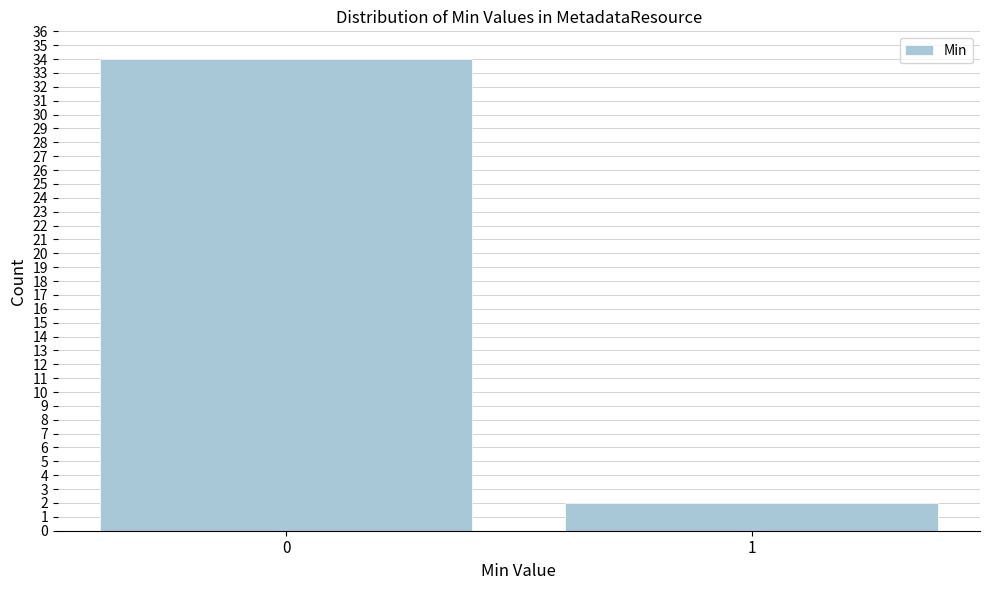

Reading left to right, transcribe all the data shown in this chart.

34	2